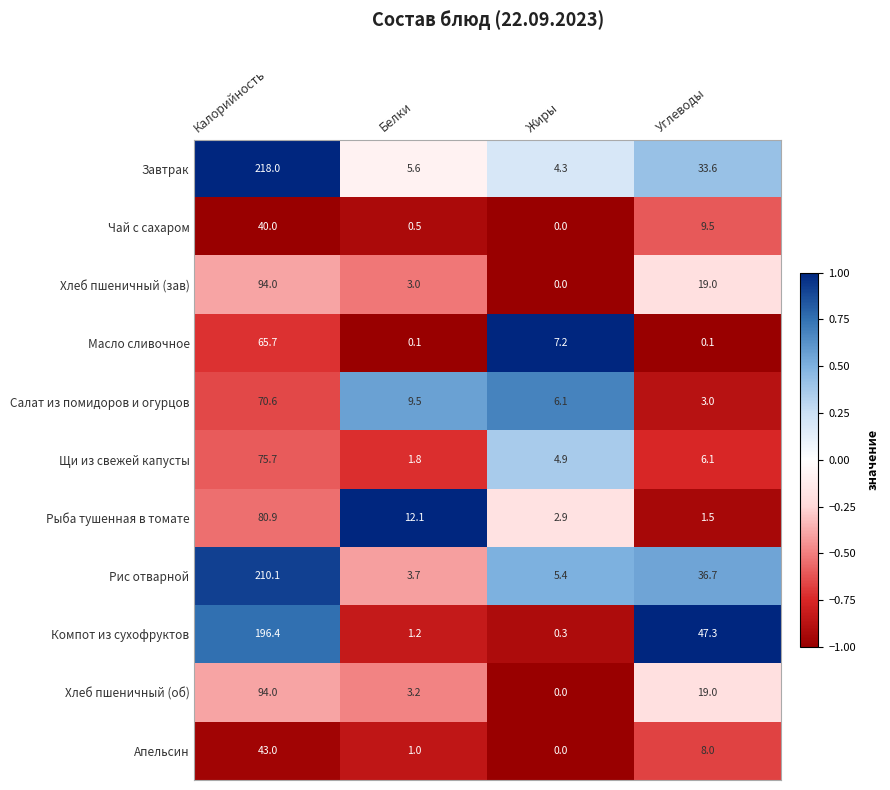

What is the minimum value shown in the chart?

0.0